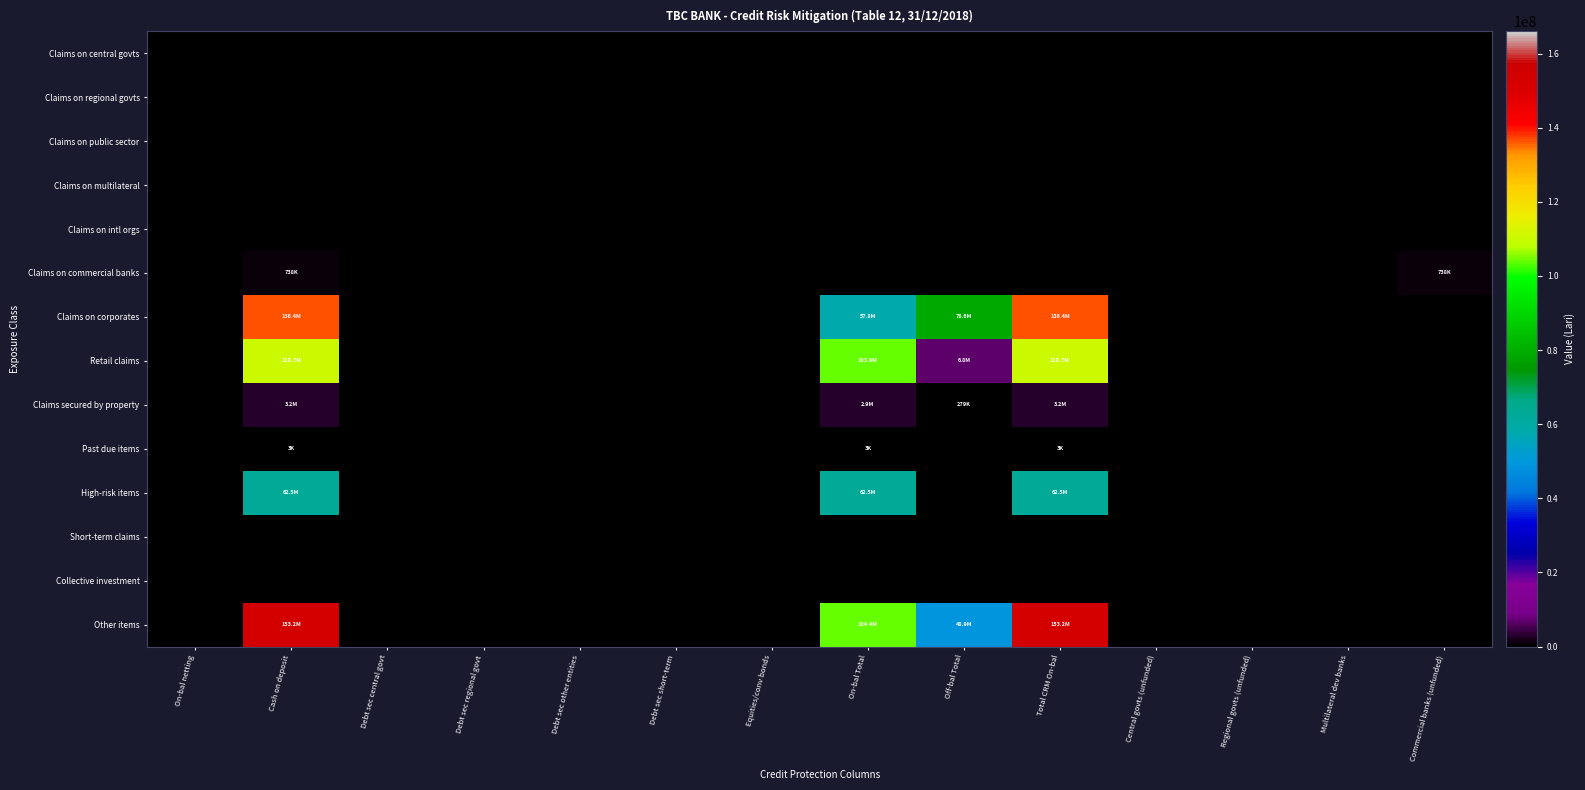

At Equities/conv bonds, list the series in order from smallest to largest.

Claims on central govts, Claims on regional govts, Claims on public sector, Claims on multilateral, Claims on intl orgs, Claims on commercial banks, Claims on corporates, Retail claims, Claims secured by property, Past due items, High-risk items, Short-term claims, Collective investment, Other items